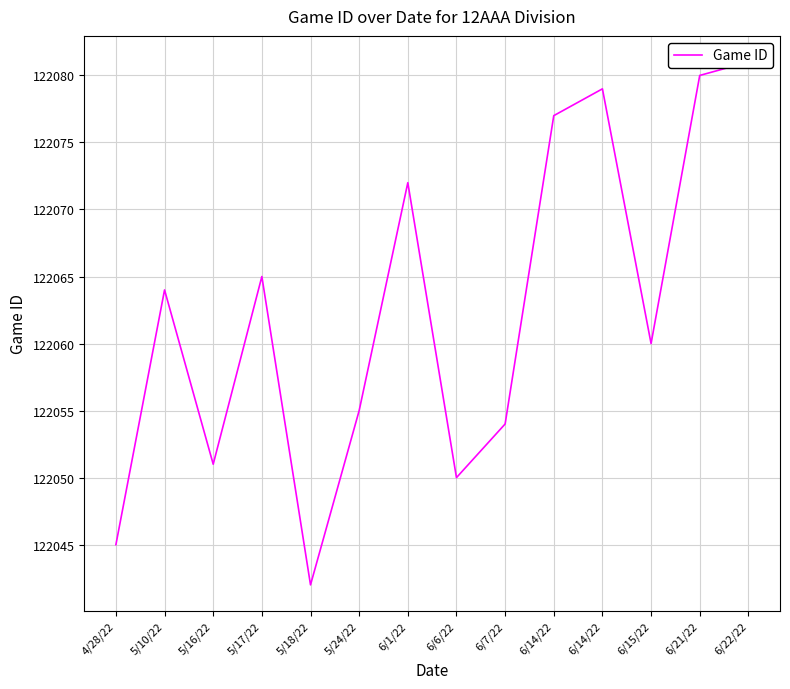

What is the value of the 12th point from the left?

122060